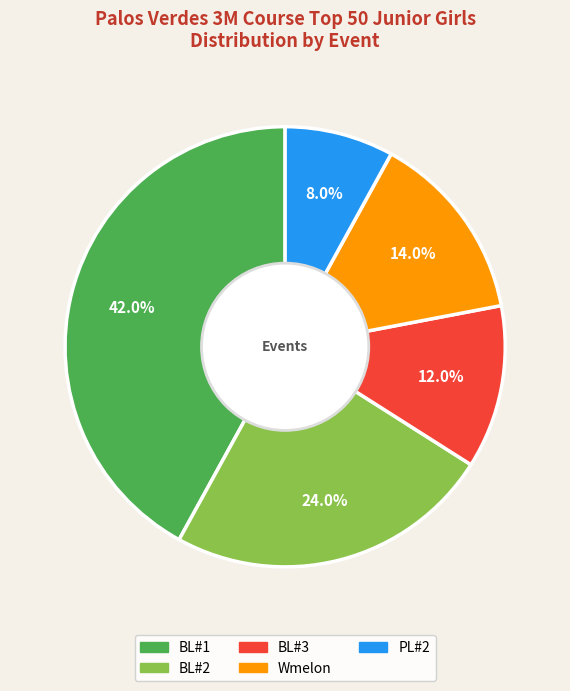

True or false: BL#2 accounts for 24% of the total.

True